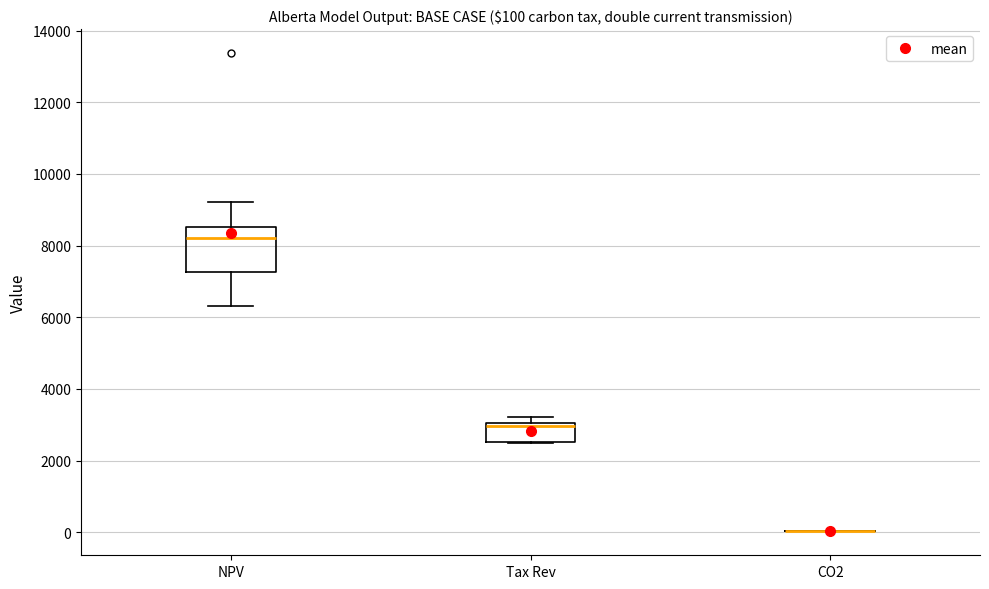

Comparing the boxes themselves (not the whiskers), which one is the tallest?

NPV